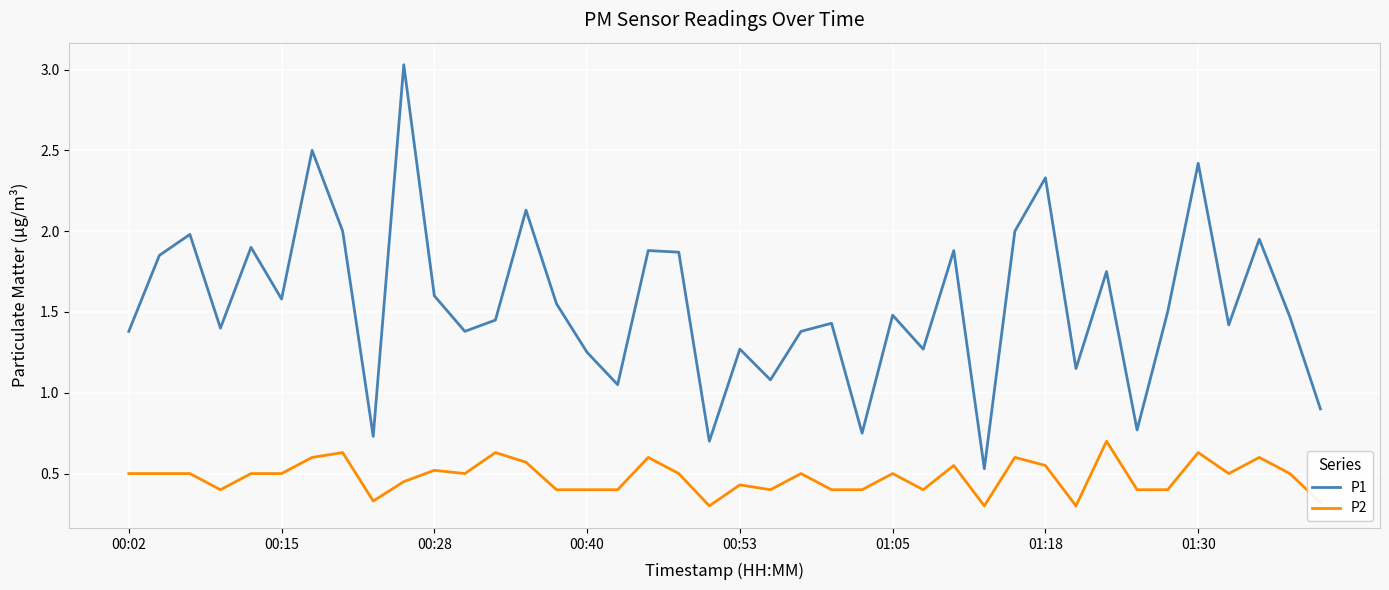

True or false: P2 and P1 cross at least once.

False